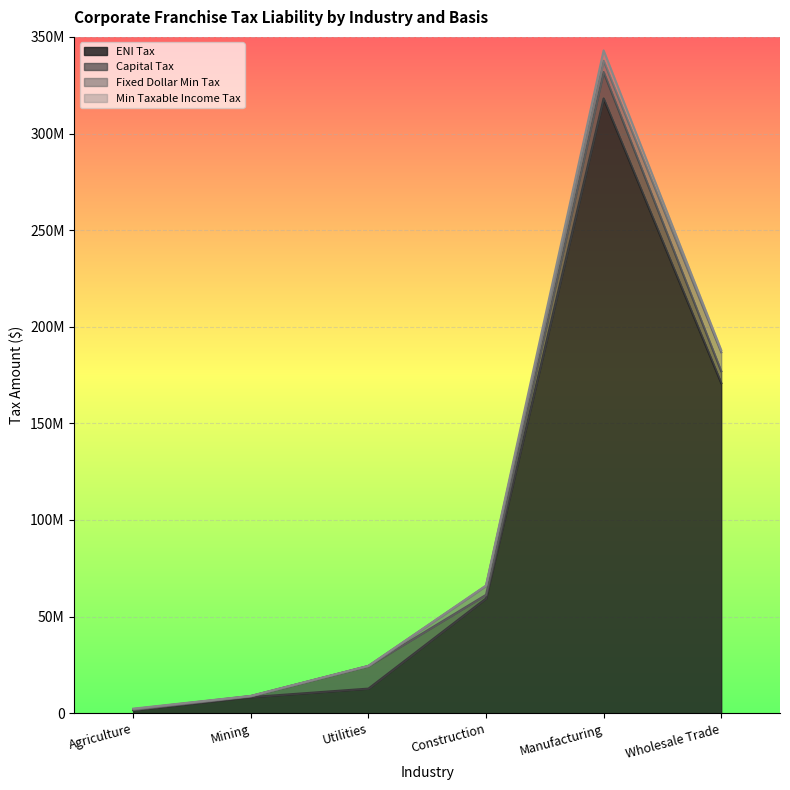

Which series changed the most between Agriculture and Wholesale Trade?

ENI Tax